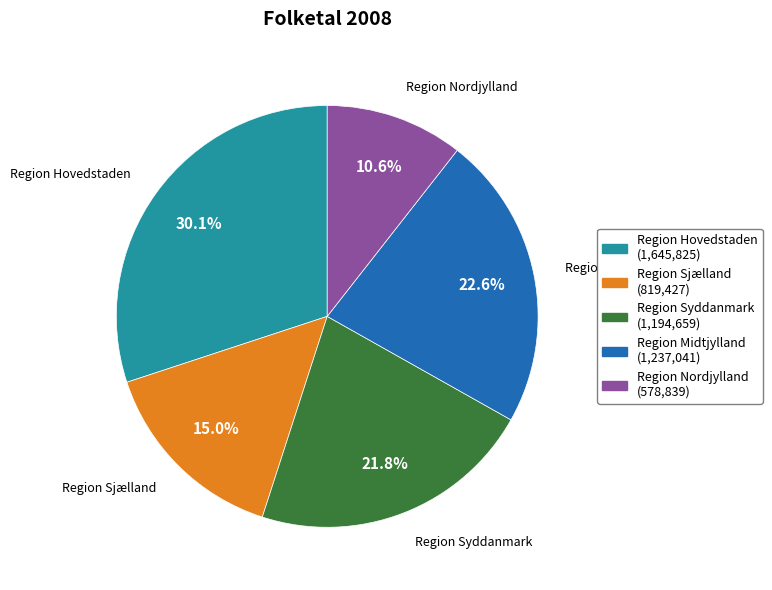

Does Region Midtjylland represent more than half of the total?

No